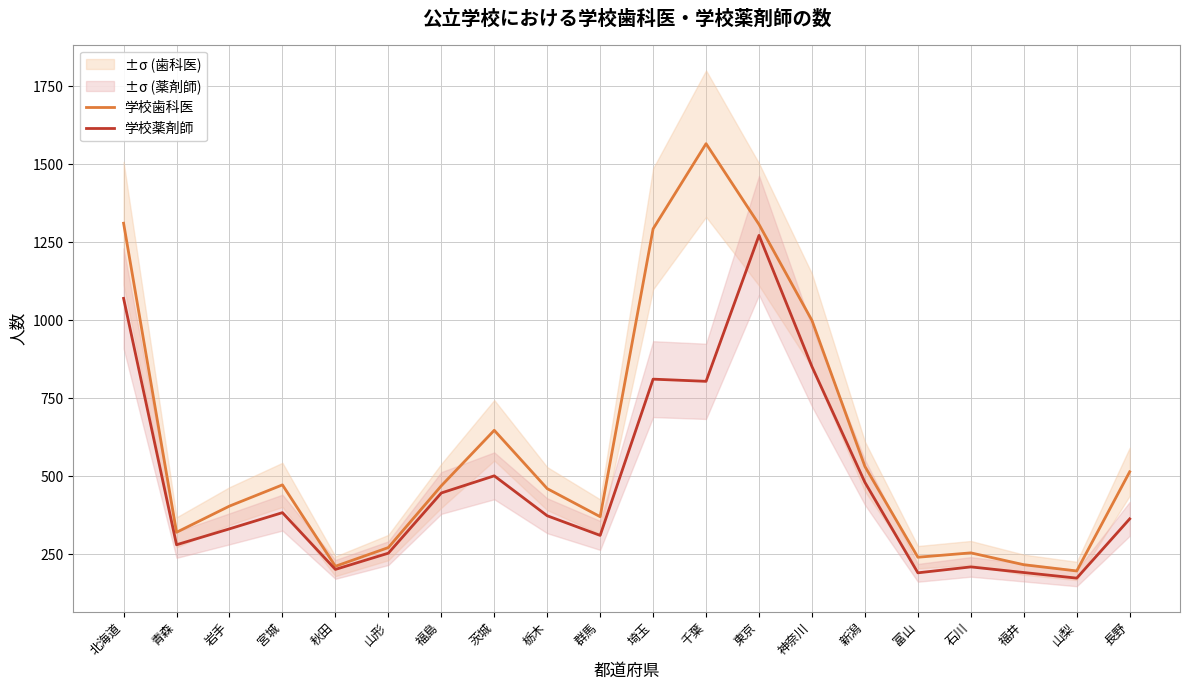

What is the sum of the 学校歯科医 values at 秋田 and 山形?

482